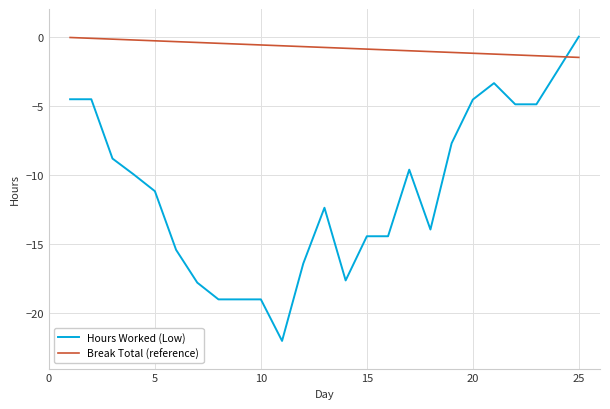

How many intersections are there between Hours Worked (Low) and Break Total (reference)?

1